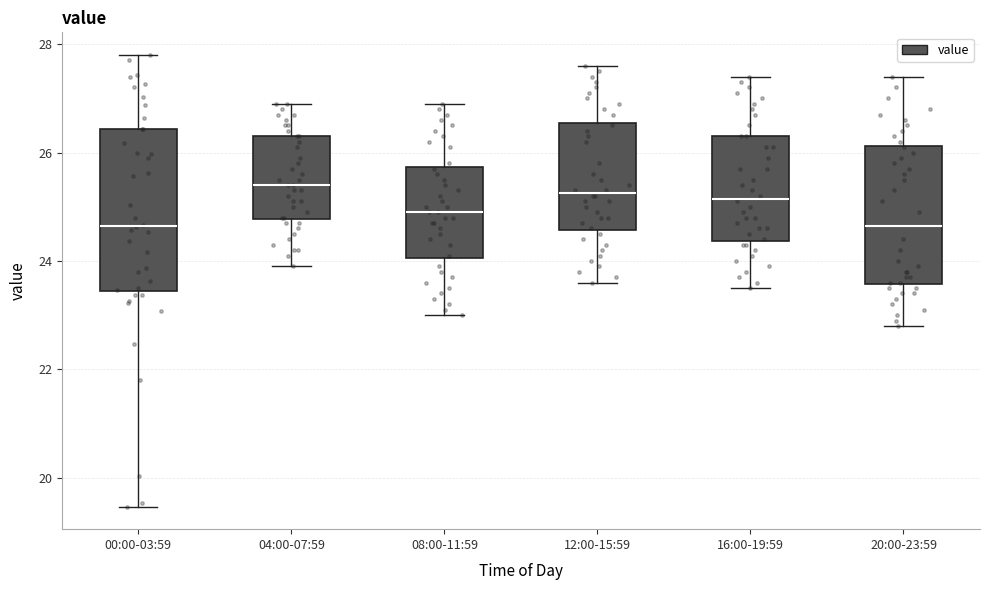

Comparing the boxes themselves (not the whiskers), which one is the tallest?

00:00-03:59